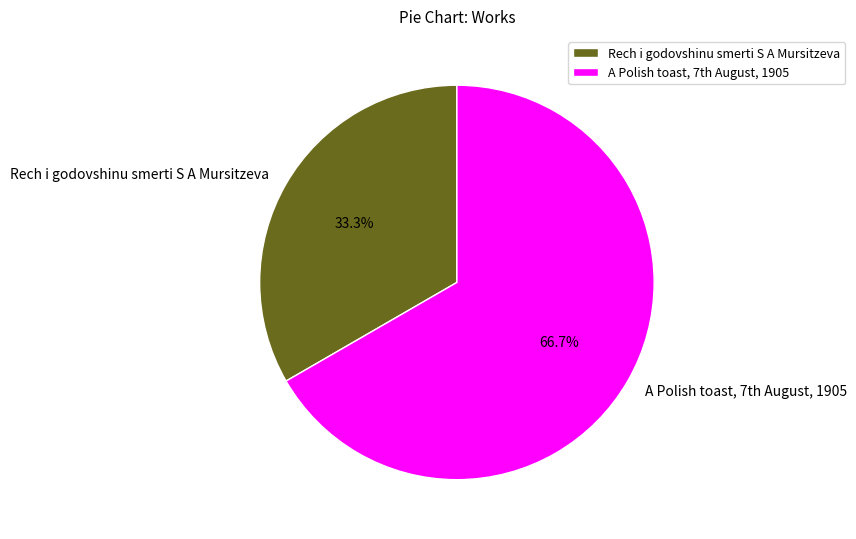

True or false: Rech i godovshinu smerti S A Mursitzeva accounts for 39% of the total.

False